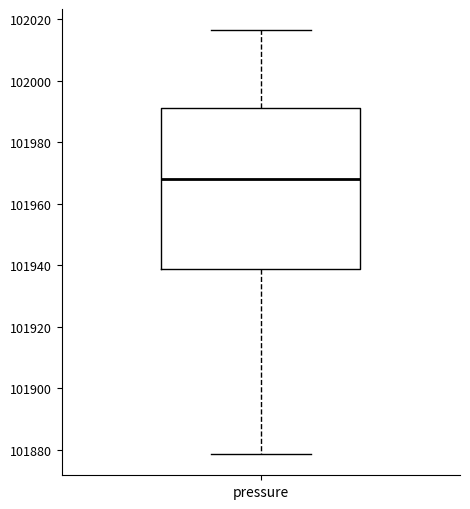

Transcribe this box plot: give where the median line is, the range the box spans, and where the two whiskers end, as read against the y-axis. The values are not printed on the chart, so give them approximately, as read against the axis.

median 101968, box 101938 to 101992, whiskers 101878 to 102016